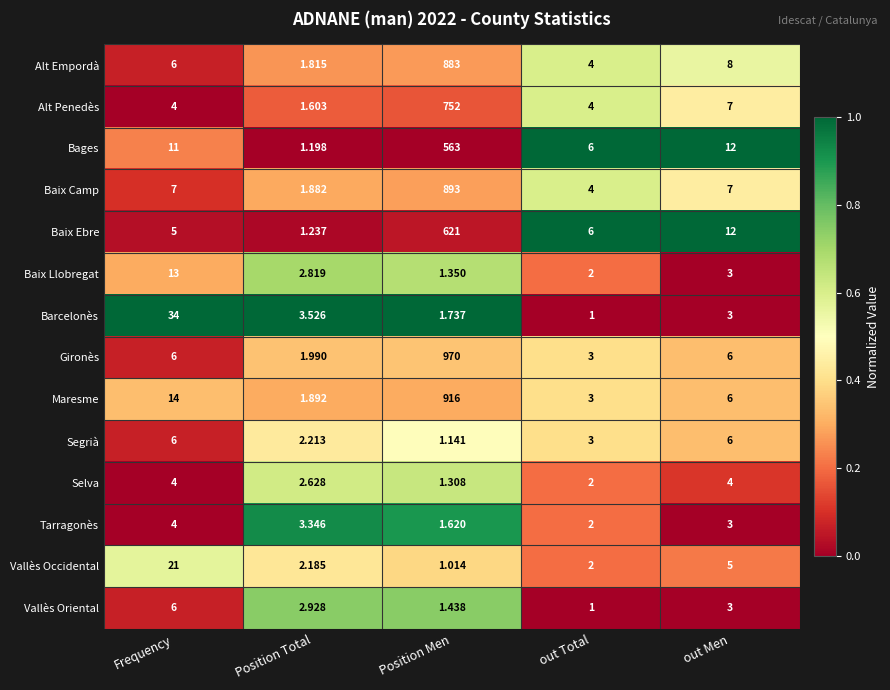

Between Position Total and out Total, which series saw the biggest shift?

Bages